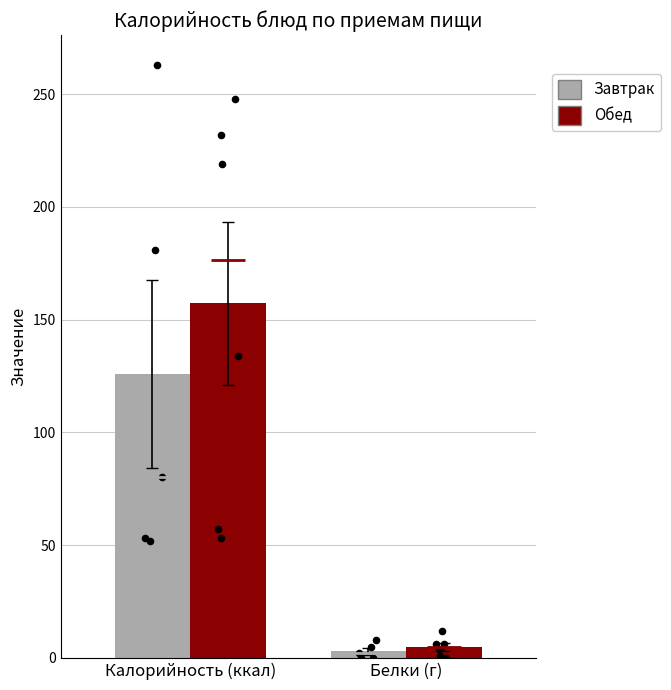

Which series has the largest Y range (max minus min)?

Обед